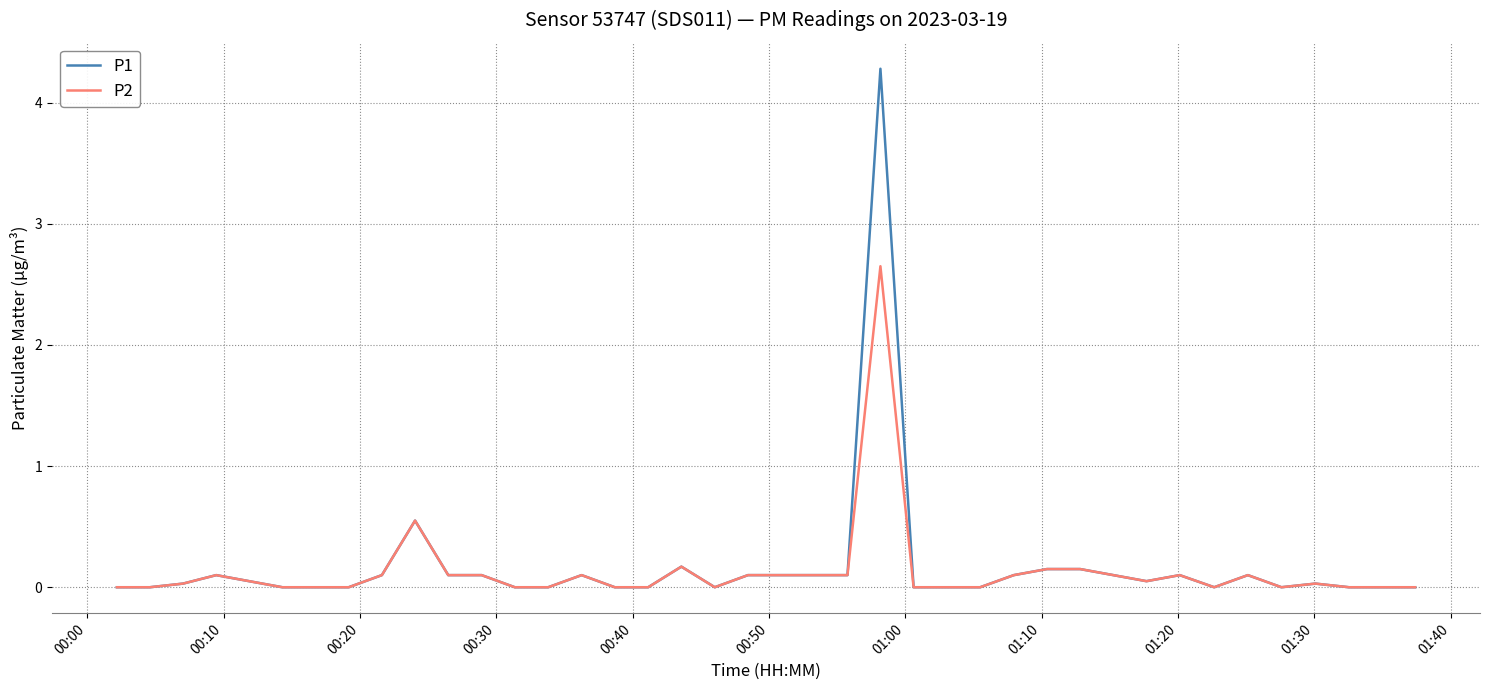

What is the difference between the maximum and minimum values in the P1 series?

4.3